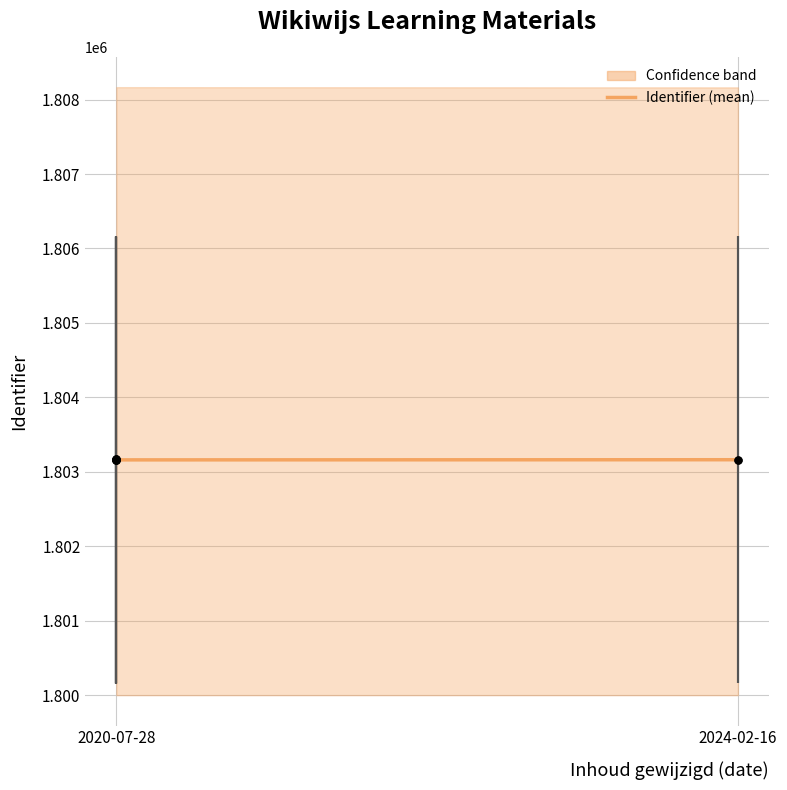

Reading right to left, what are all the values shown in this chart?

2024-02-16=1803162.5	2020-07-28=1803160.4